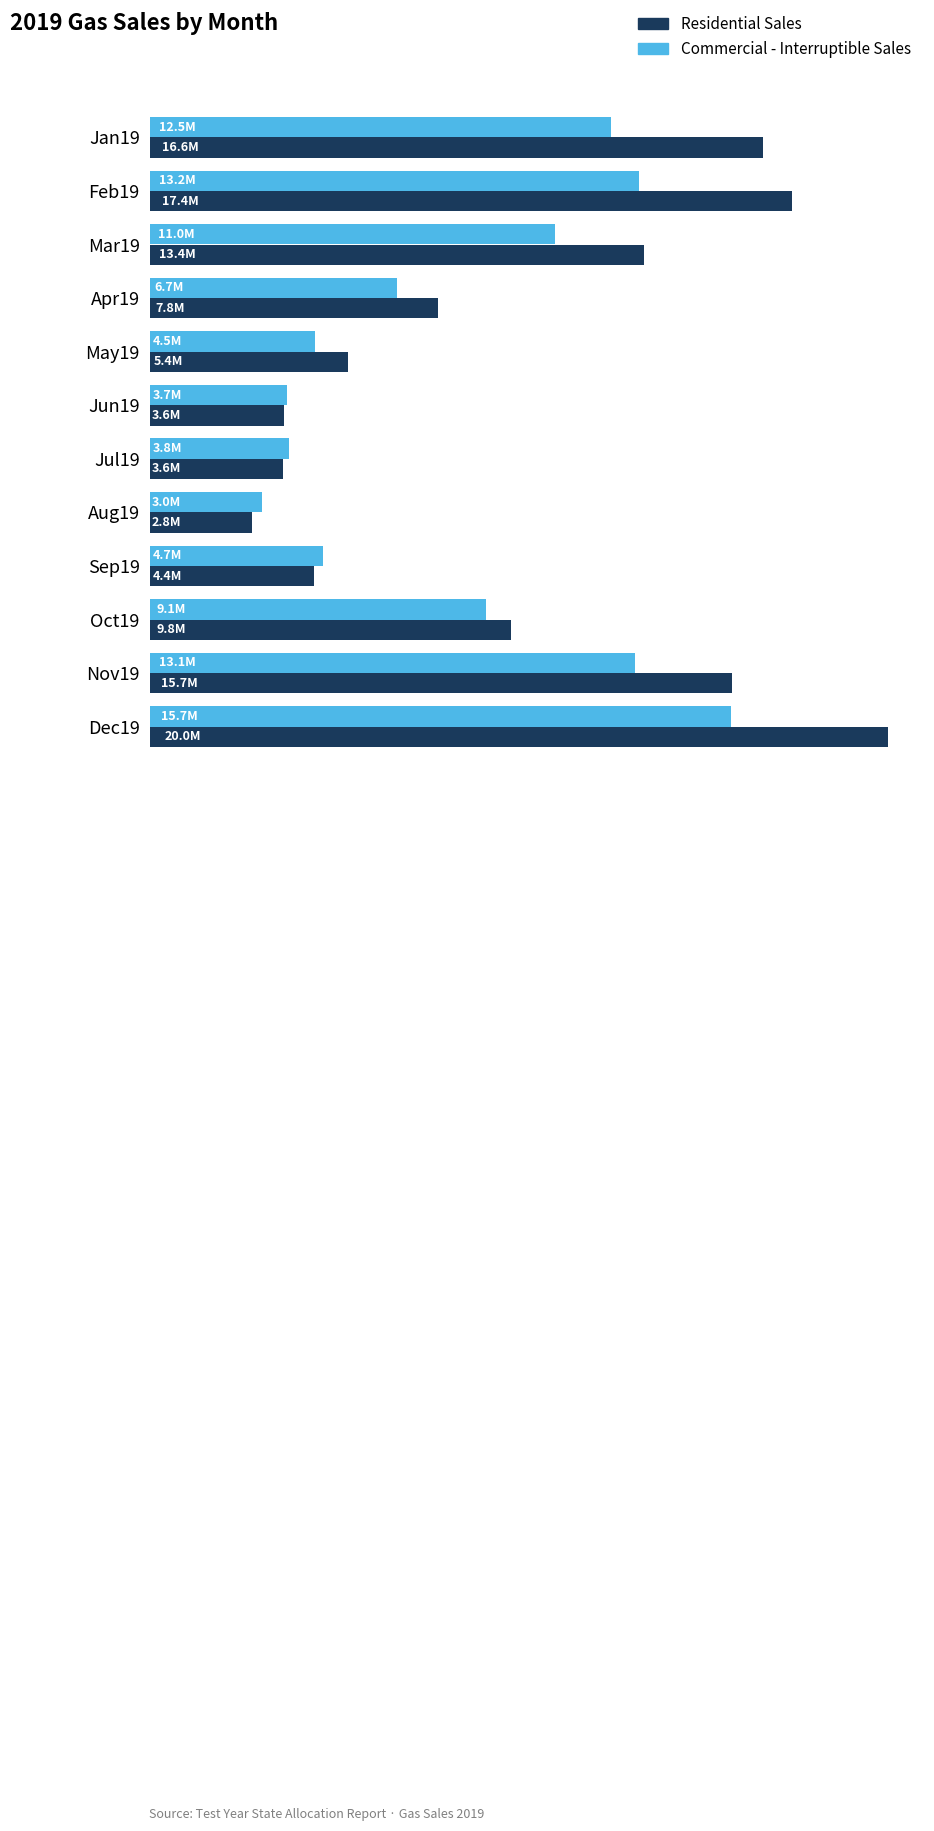

What are all the series names shown in the legend?

Residential Sales, Commercial - Interruptible Sales